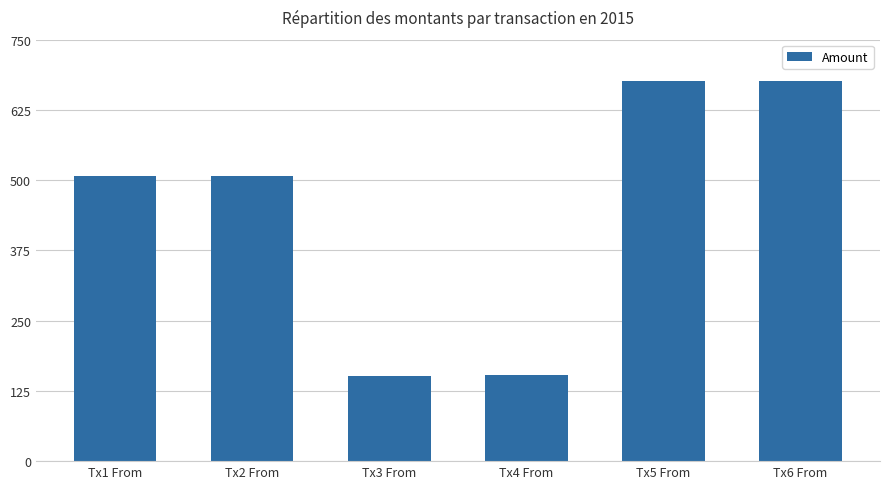

The value at Tx5 From is 676. True or false?

True